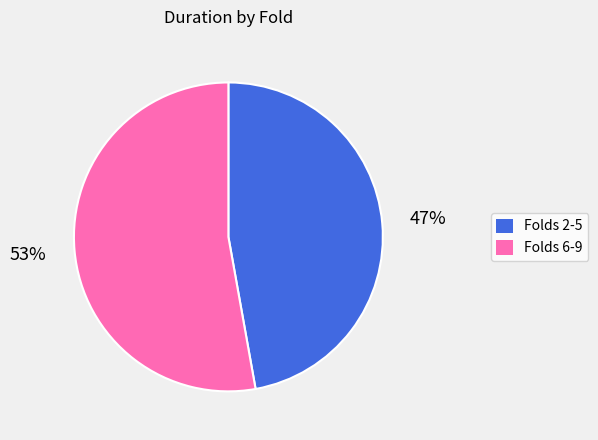

How many segments does this pie chart have?

2